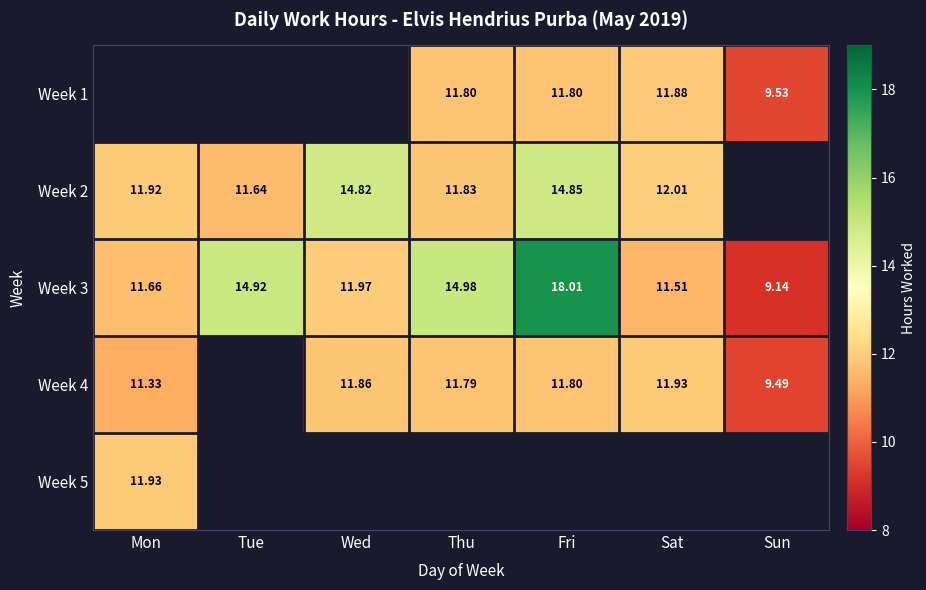

Rank the categories by Week 3 value from lowest to highest.

Sun, Sat, Mon, Wed, Tue, Thu, Fri